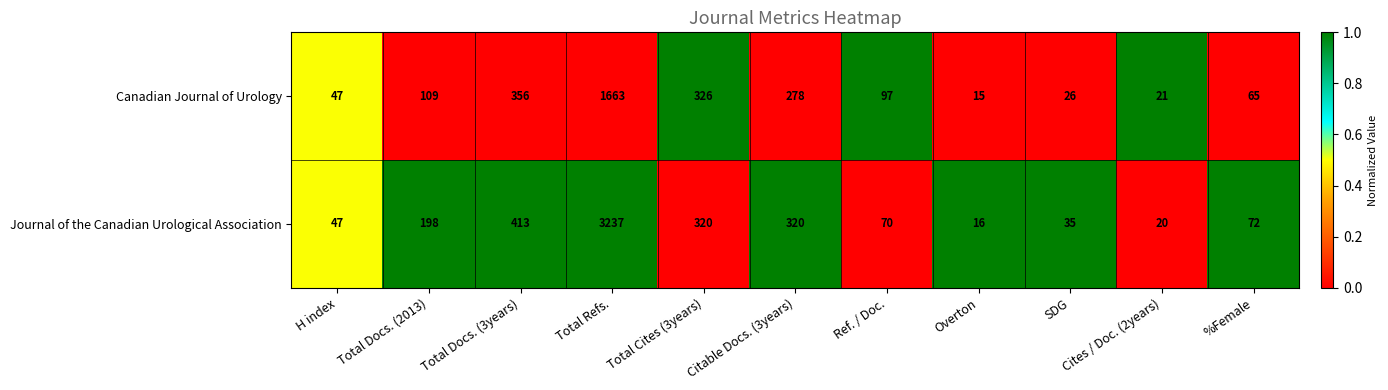

Which category has the highest value across all series?

Total Refs.